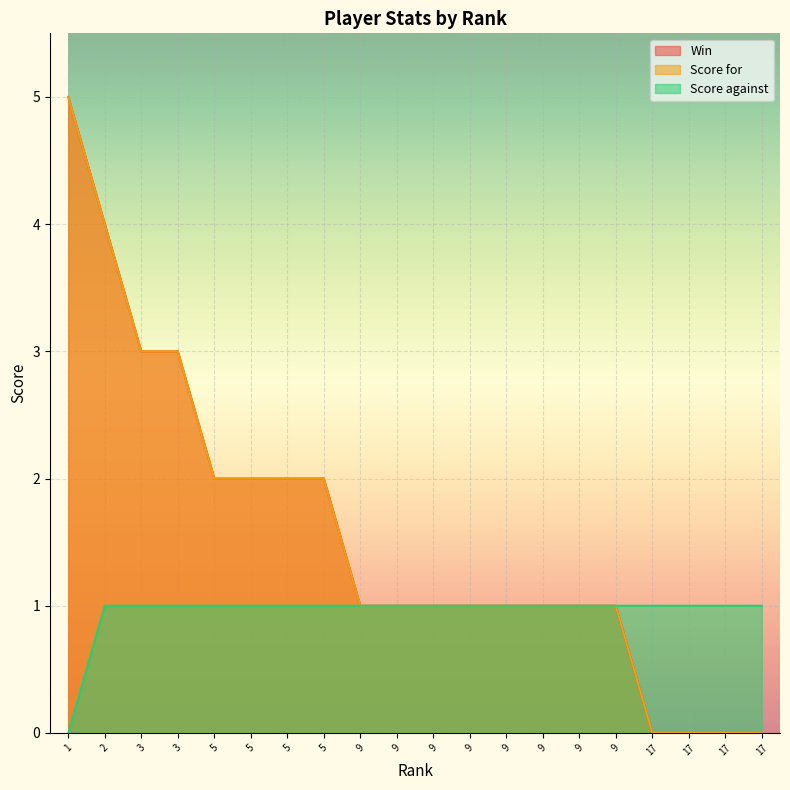

Where does the Score for series first go above 1?

1